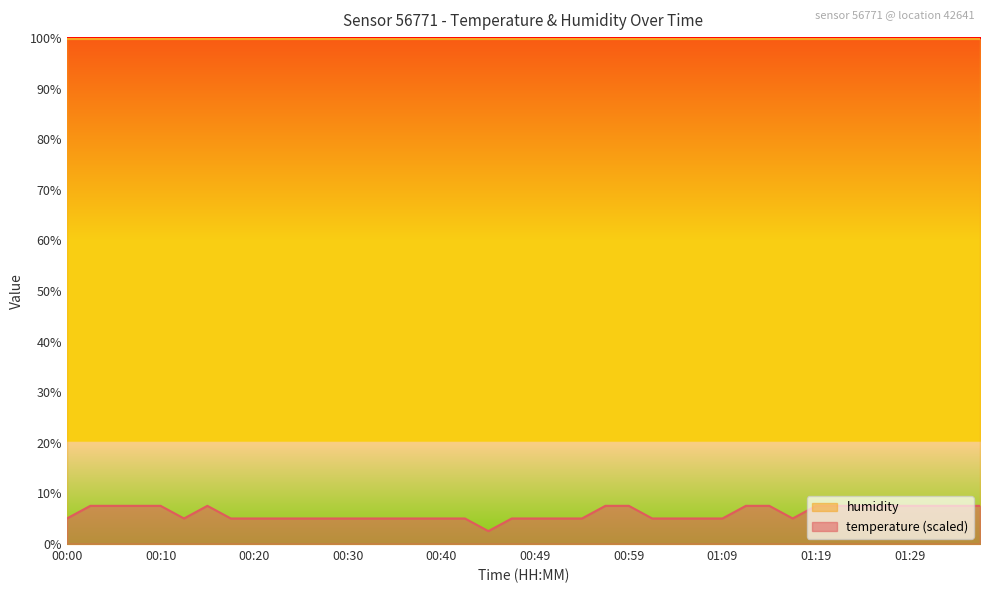

Which has a higher value, 00:05 or 01:31?

00:05